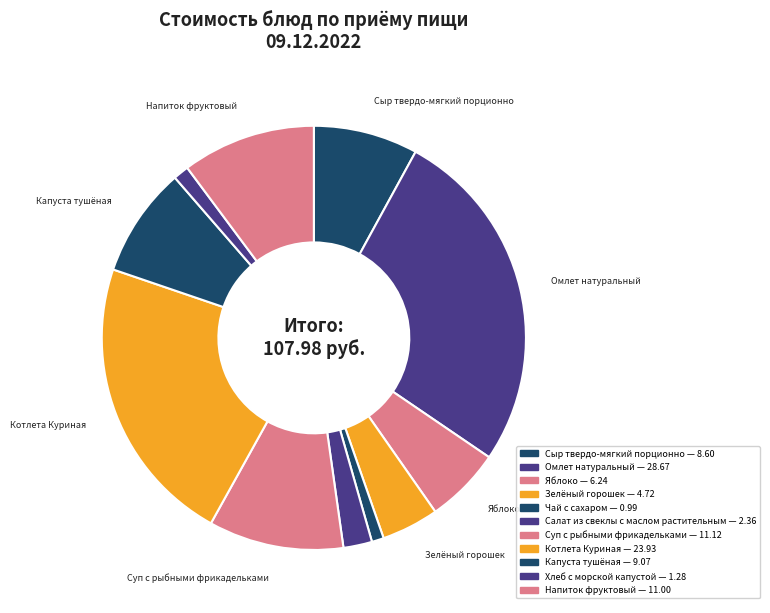

Count the number of slices in the pie.

11